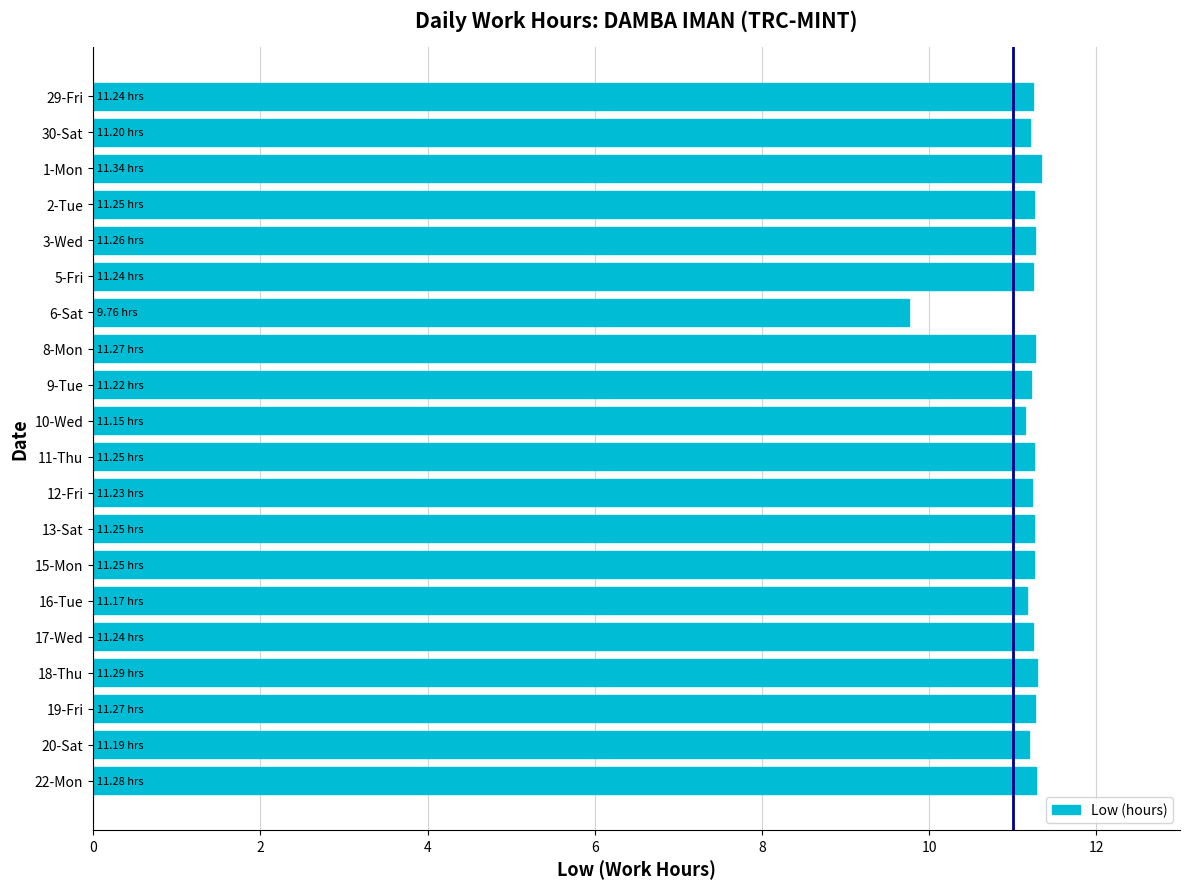

What is the average value?

11.2